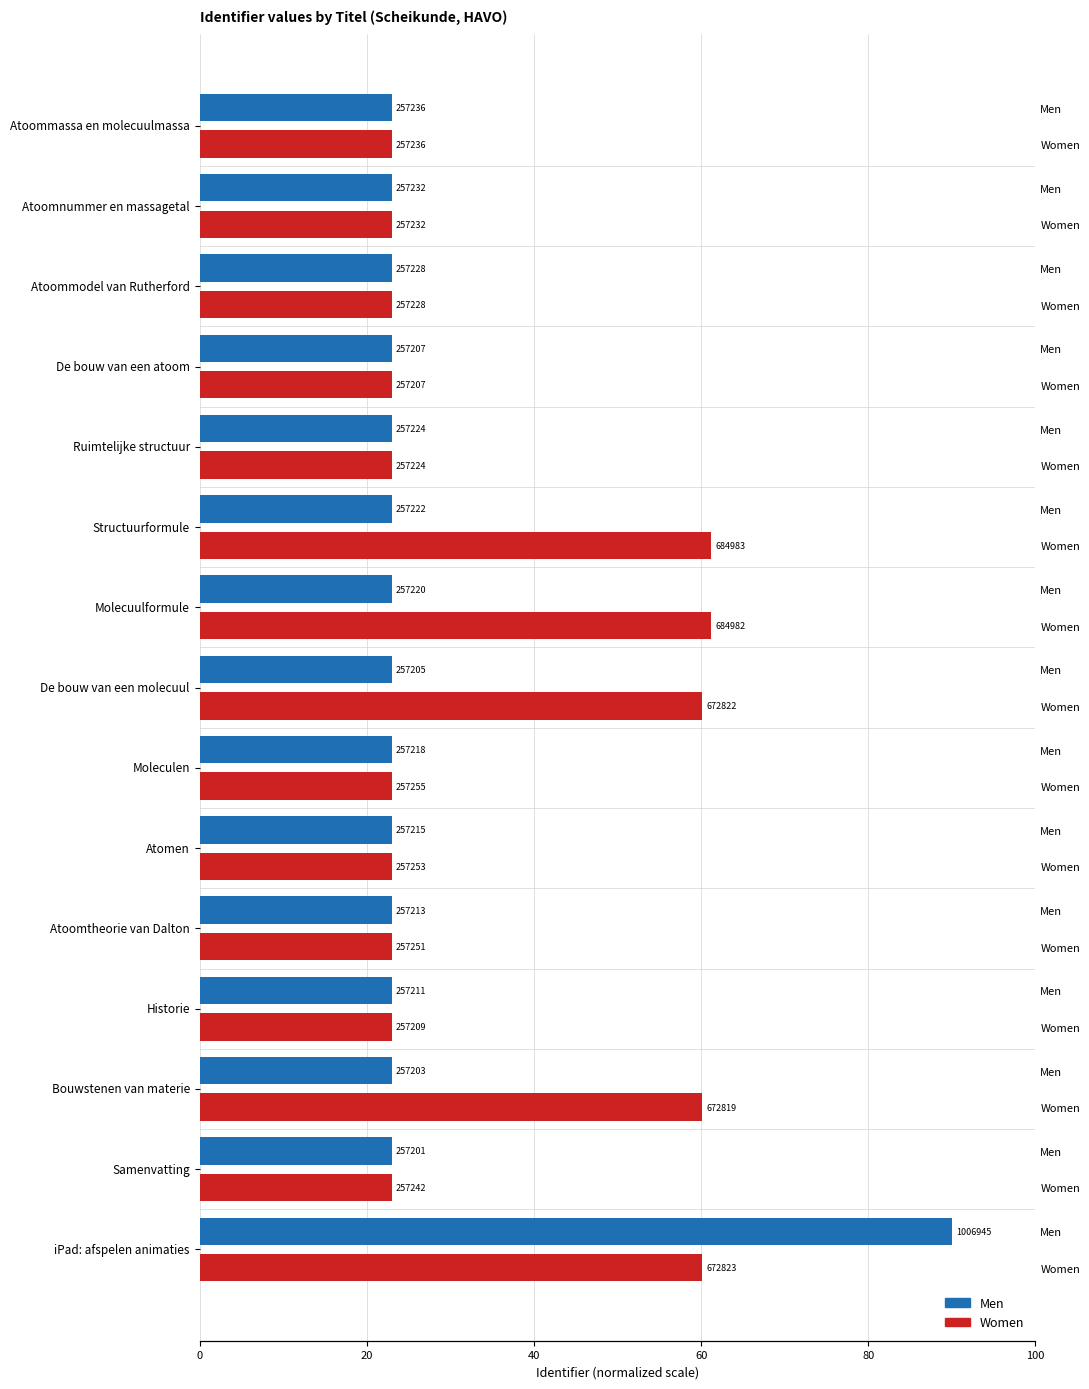

What is the value of the Men bar at the 7th from the left?

23.0